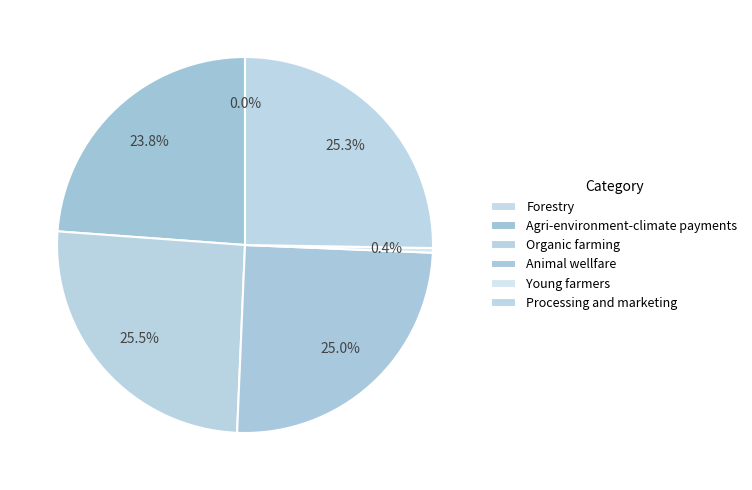

How many slices are in this pie chart?

6